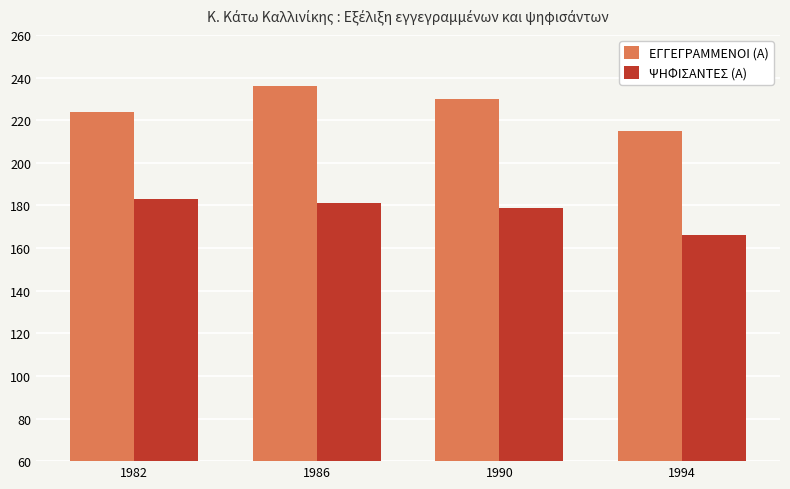

Is the value of ΕΓΓΕΓΡΑΜΜΕΝΟΙ (Α) at 1994 greater than the value of ΨΗΦΙΣΑΝΤΕΣ (Α) at 1986?

Yes